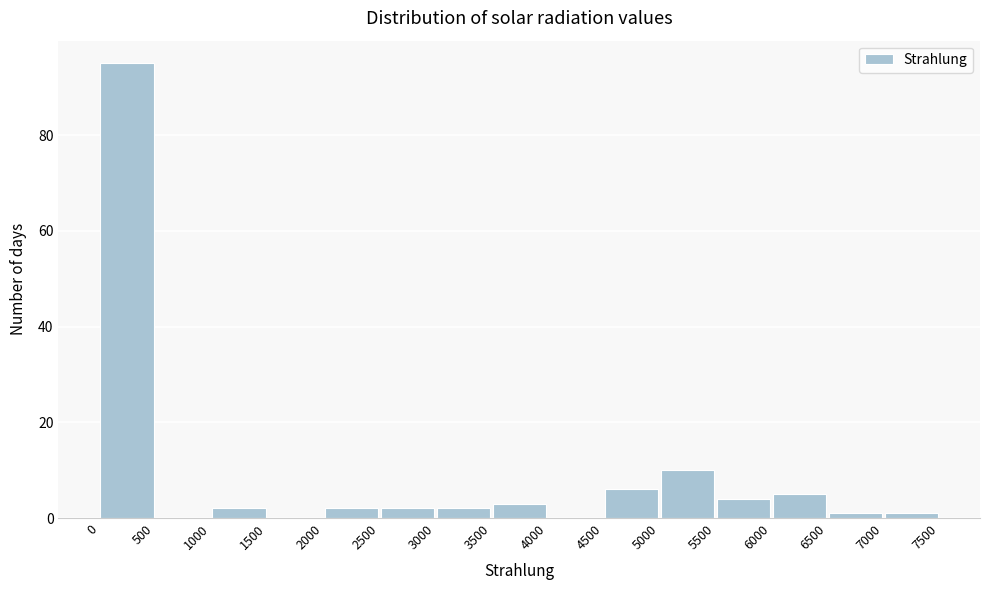

Over which range of the x-axis is the bar tallest?

0 to 500